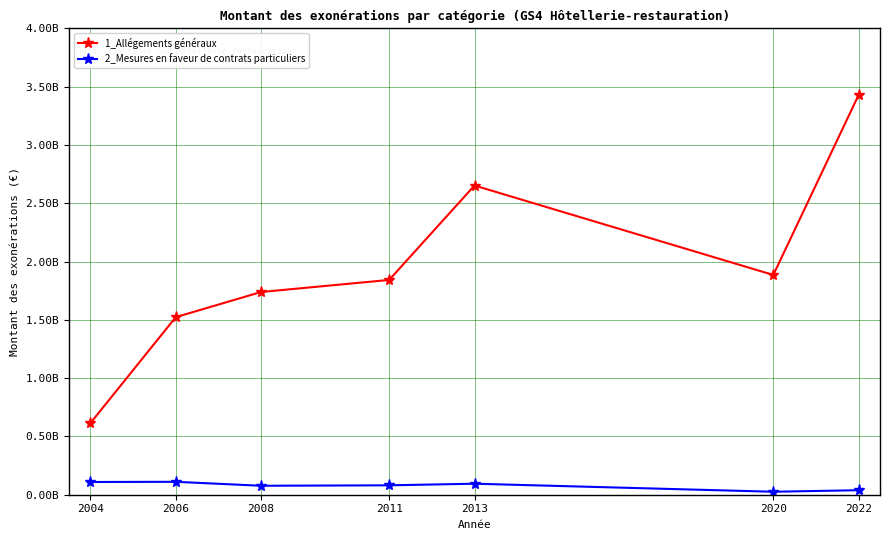

True or false: 2_Mesures en faveur de contrats particuliers and 1_Allégements généraux intersect in this chart.

False